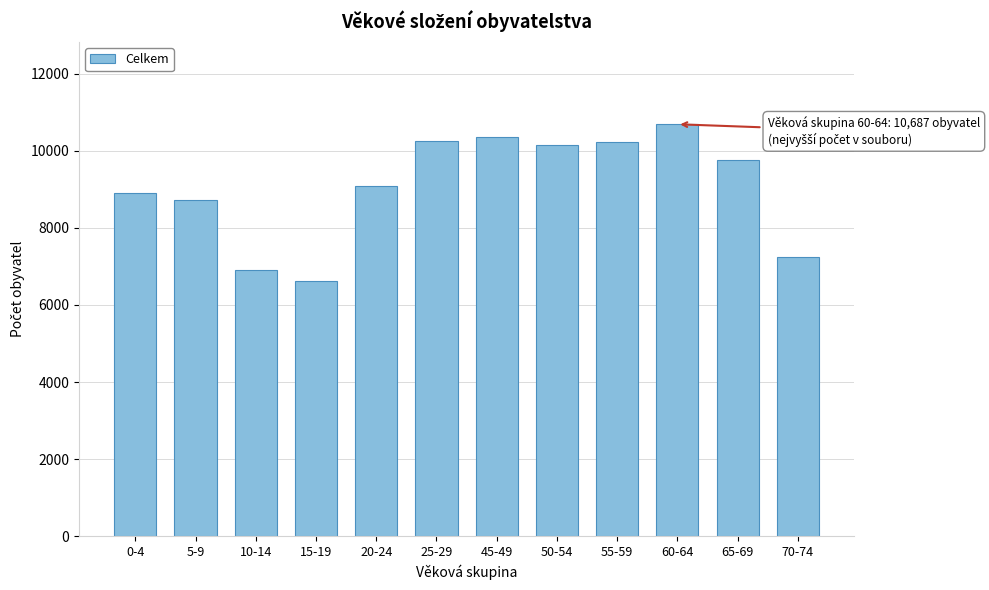

What is the value of the 9th bar from the left?

10239